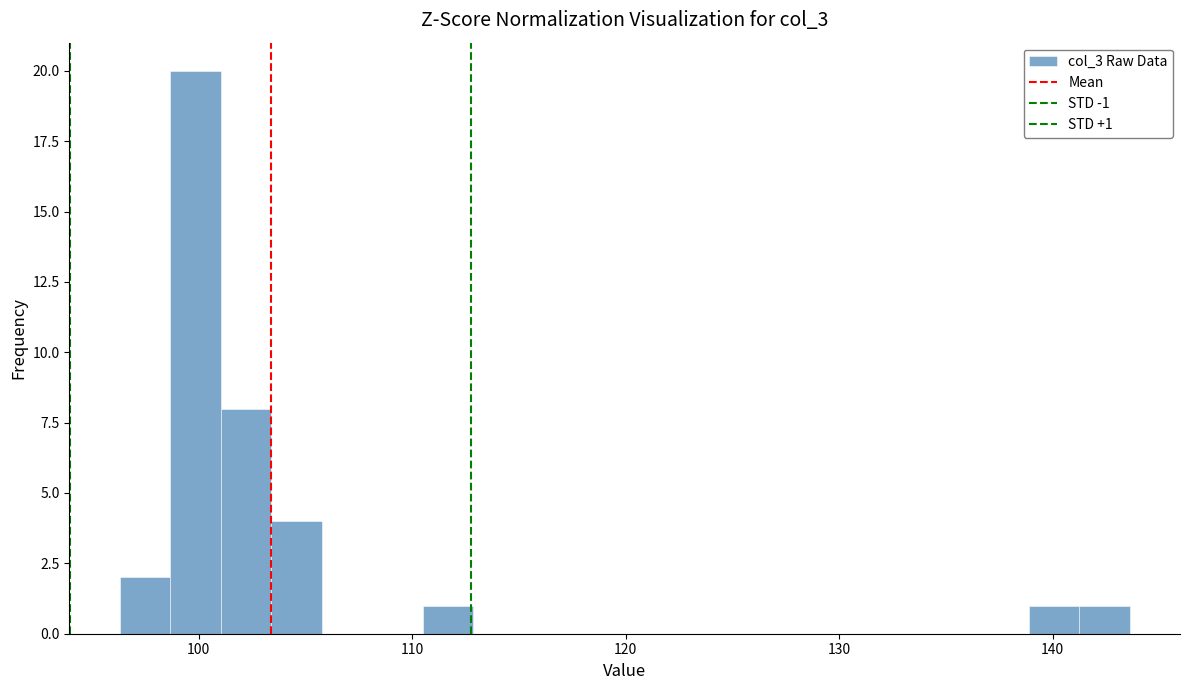

Around what value on the x-axis is the tallest bar? Give the approximate position of its centre, as read against the axis.

100